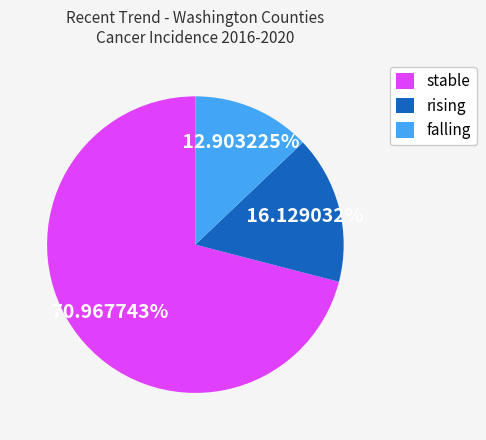

To the nearest percent, what is the difference between the stable and rising slice percentages?

55%